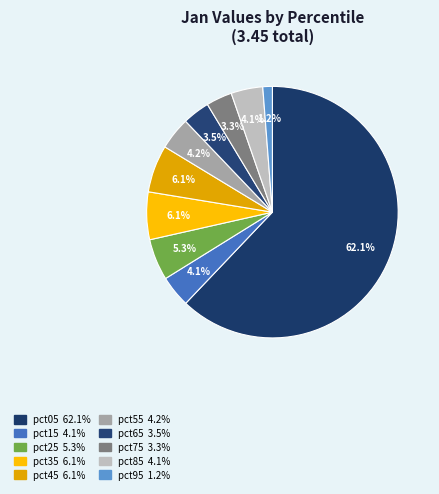

Combined, what portion of the pie is pct55 and pct05?

66.3%